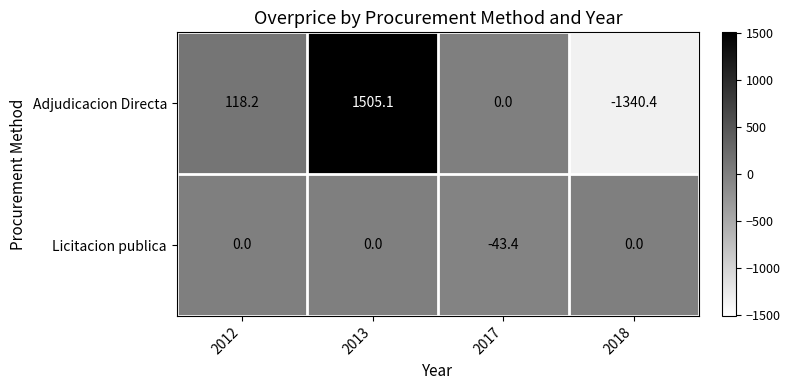

Which series has the largest total across all categories?

Adjudicacion Directa